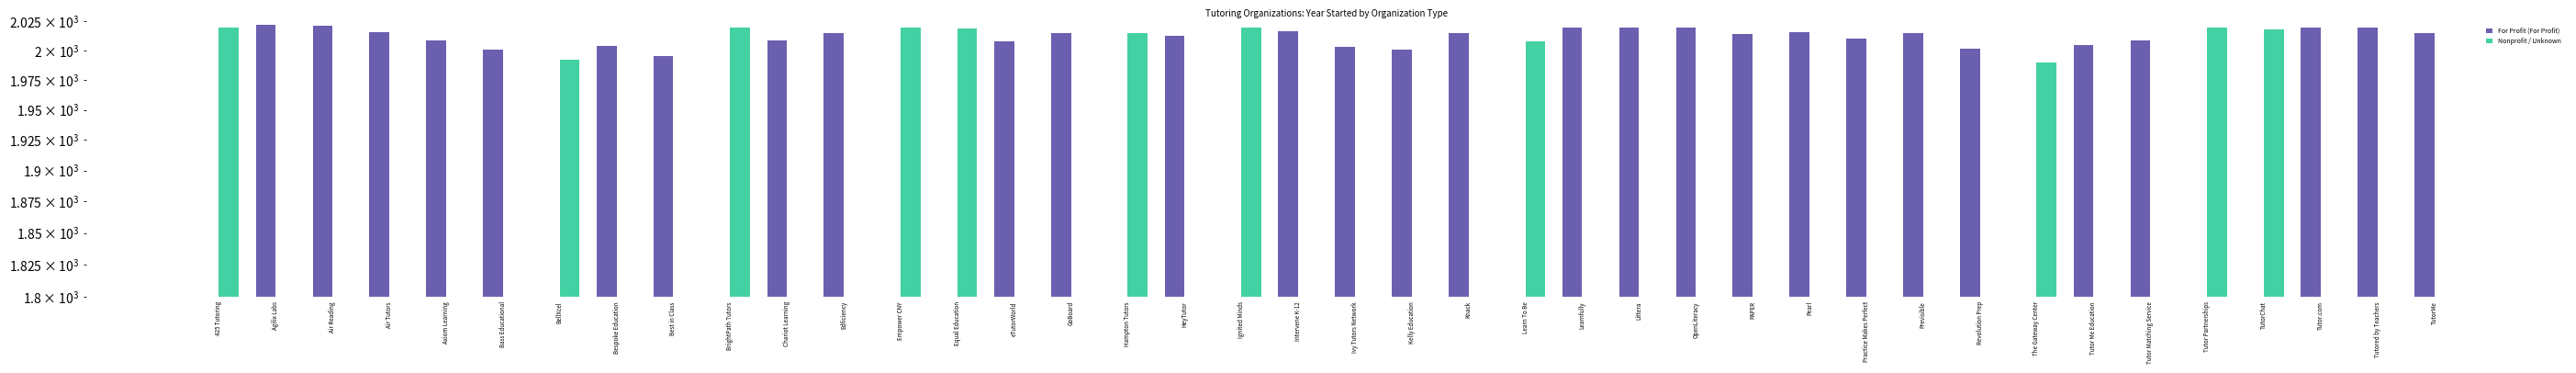

At how many categories does at least one series exceed 17?

40